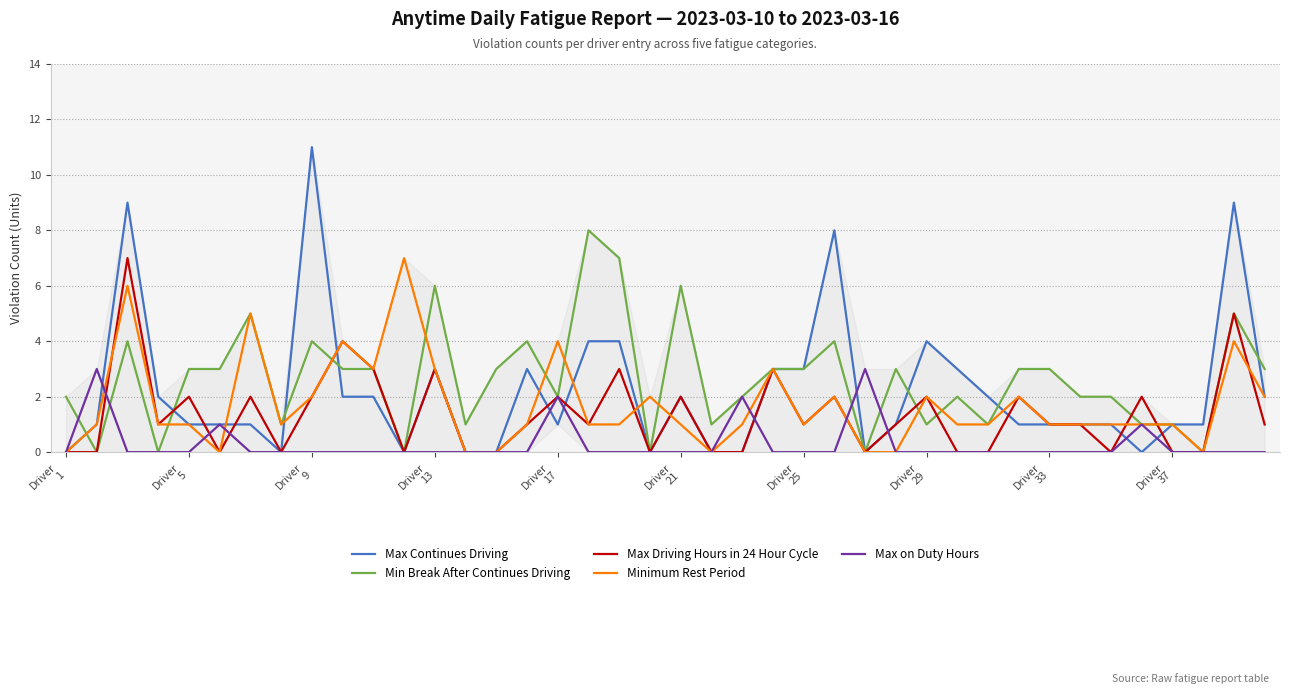

Reading left to right, list all the values displayed in this chart.

Max Continues Driving: 0	1	9	2	1	1	1	0	11	2	2	0	3	0	0	3	1	4	4	0	2	0	0	3	3	8	0	1	4	3	2	1	1	1	1	0	1	1	9	2
Min Break After Continues Driving: 2	0	4	0	3	3	5	1	4	3	3	0	6	1	3	4	2	8	7	0	6	1	2	3	3	4	0	3	1	2	1	3	3	2	2	1	1	0	5	3
Max Driving Hours in 24 Hour Cycle: 0	0	7	1	2	0	2	0	2	4	3	0	3	0	0	1	2	1	3	0	2	0	0	3	1	2	0	1	2	0	0	2	1	1	0	2	0	0	5	1
Minimum Rest Period: 0	1	6	1	1	0	5	1	2	4	3	7	3	0	0	1	4	1	1	2	1	0	1	3	1	2	0	0	2	1	1	2	1	1	1	1	1	0	4	2
Max on Duty Hours: 0	3	0	0	0	1	0	0	0	0	0	0	0	0	0	0	2	0	0	0	0	0	2	0	0	0	3	0	0	0	0	0	0	0	0	1	0	0	0	0